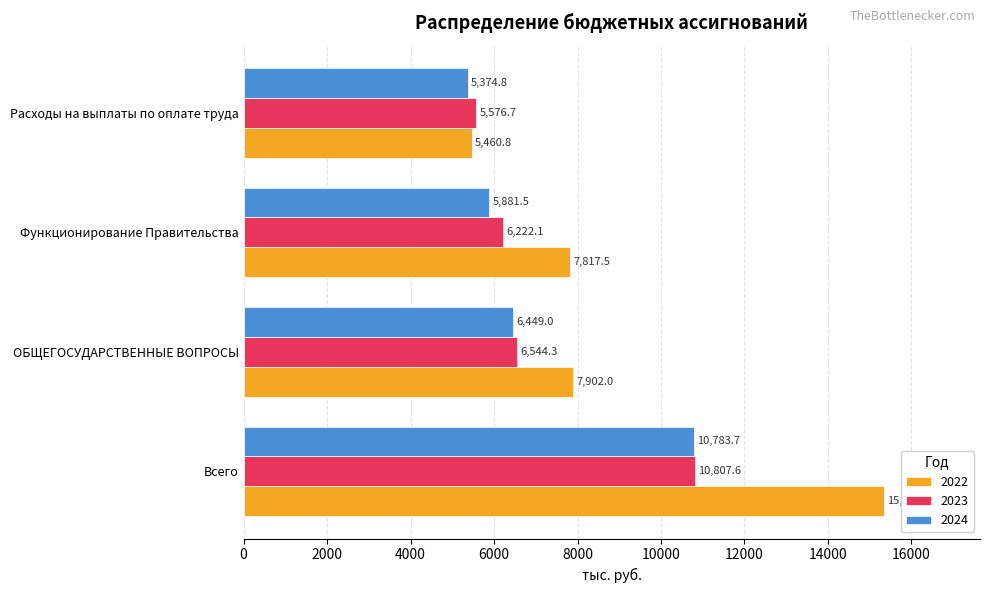

Rank the series by their maximum value, from lowest to highest.

2024, 2023, 2022